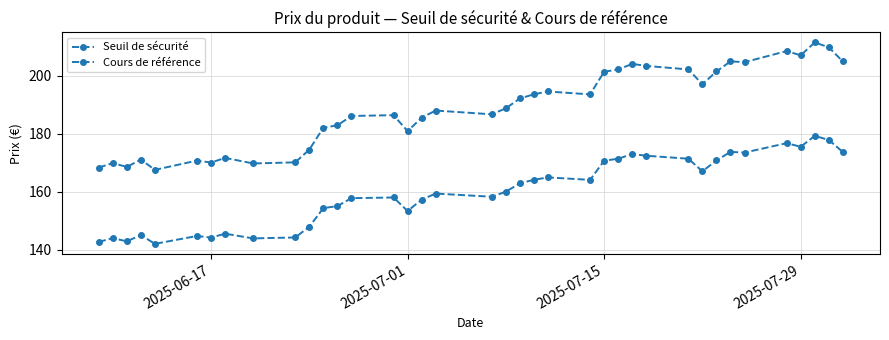

Is this an area chart (filled region under the line)?

No